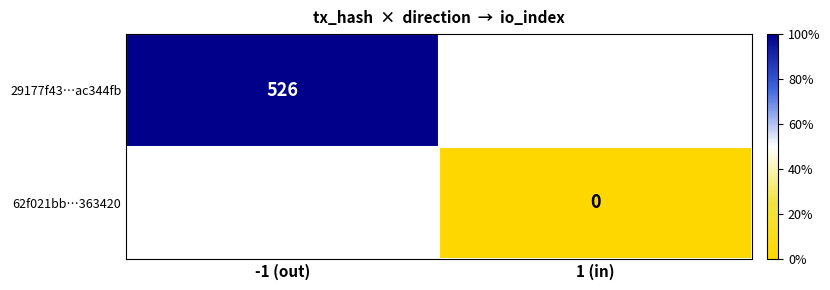

Is it true that 29177f43…ac344fb equals 801 at -1 (out)?

False